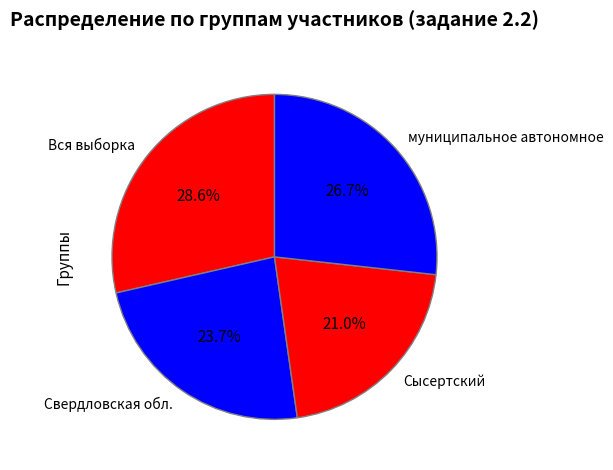

Between Свердловская обл. and Сысертский, which is larger?

Свердловская обл.